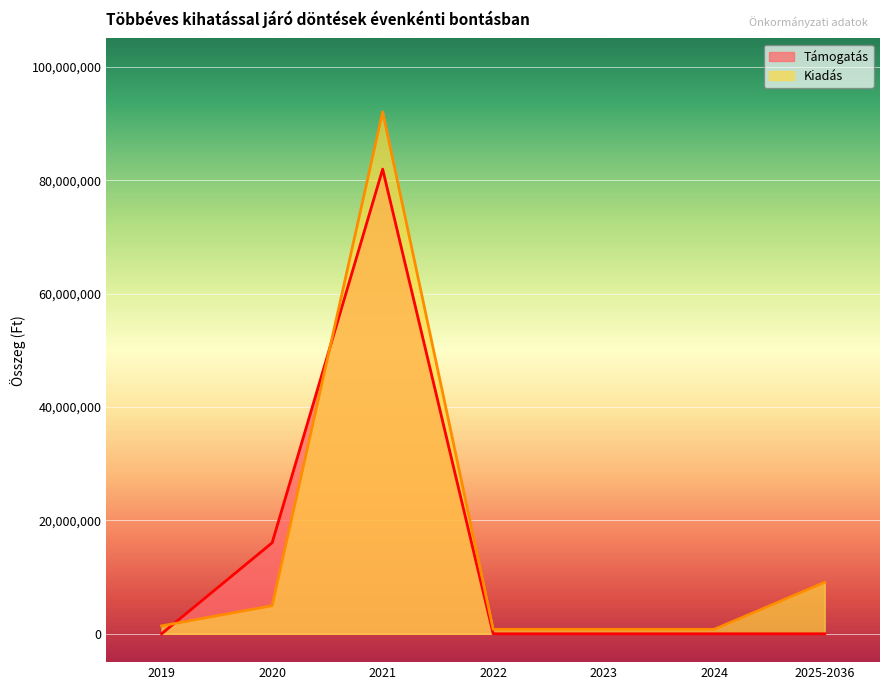

Reading left to right, extract all data points from this chart.

Támogatás: 0	16051090	81941151	0	0	0	0
Kiadás: 1391845	4956993	92037969	789132	789132	789132	9074946